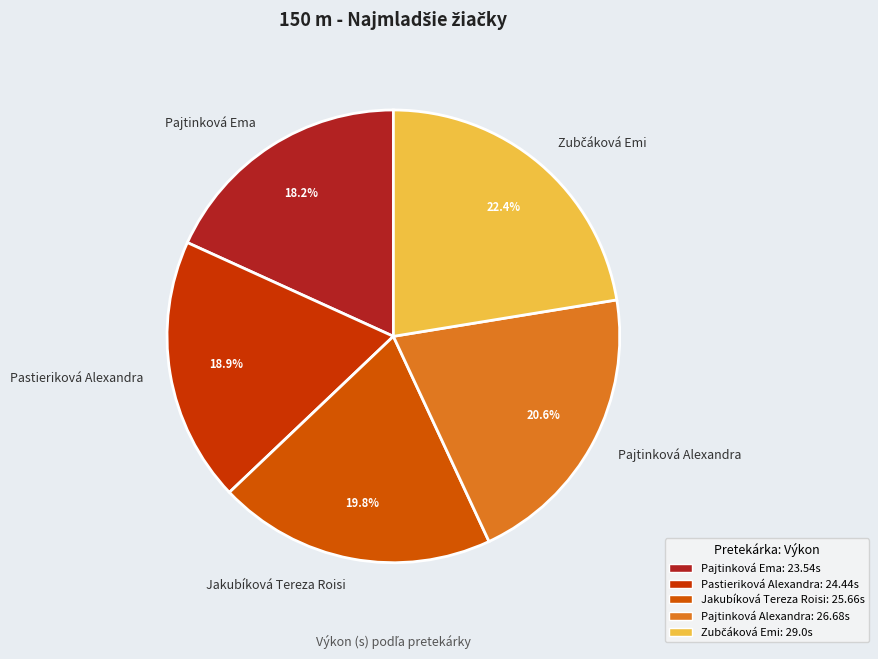

Does Jakubíková Tereza Roisi account for over 50% of the chart?

No